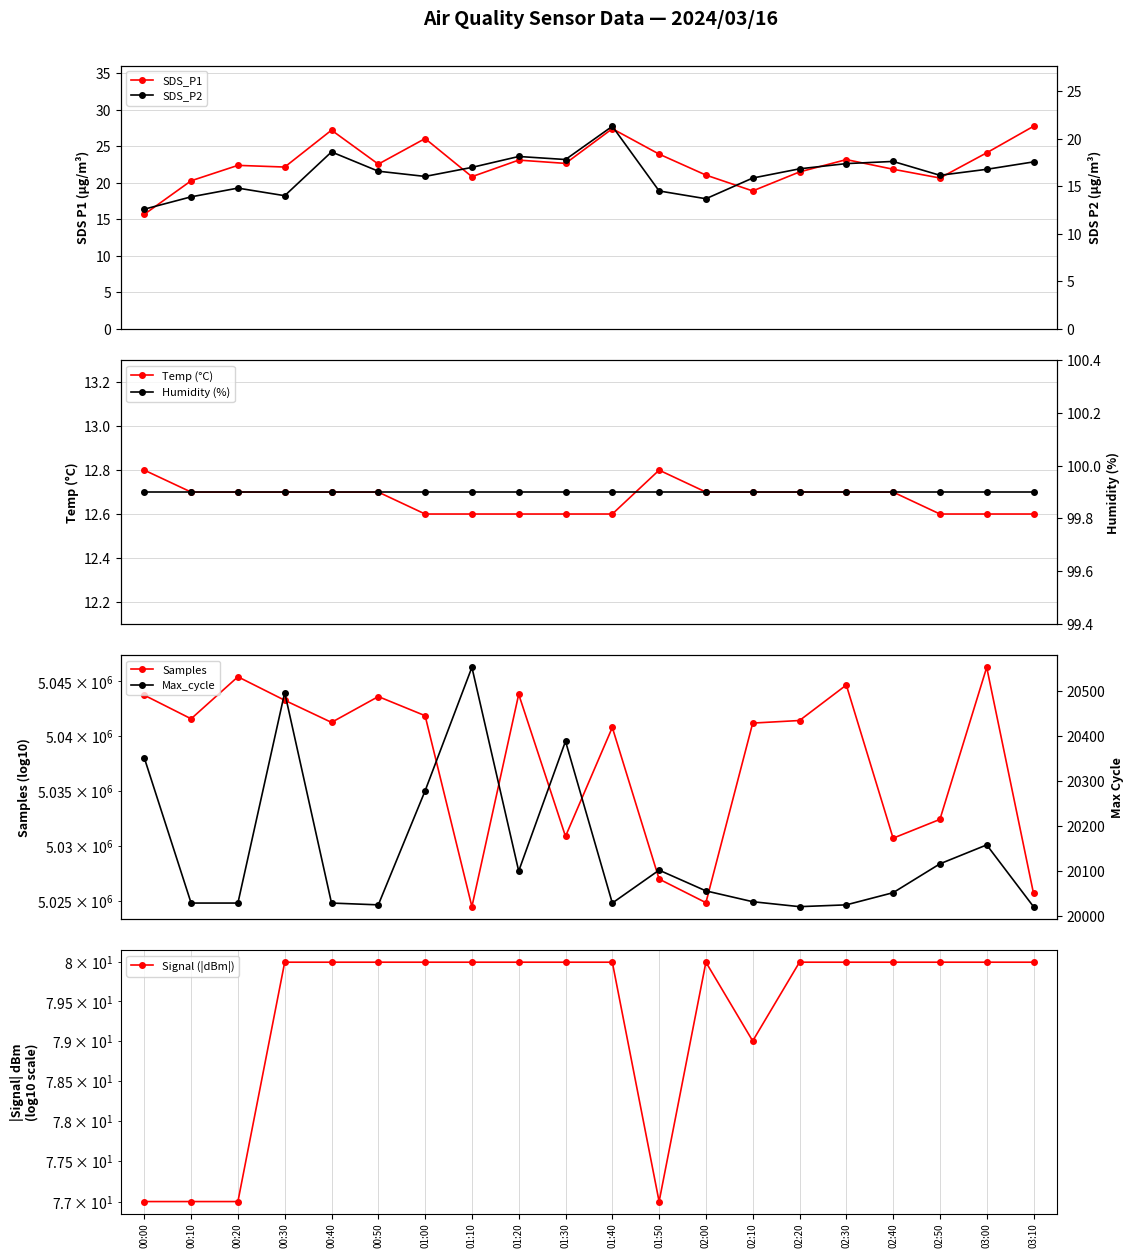

What is the lowest value of the Temp (°C) series?

12.6